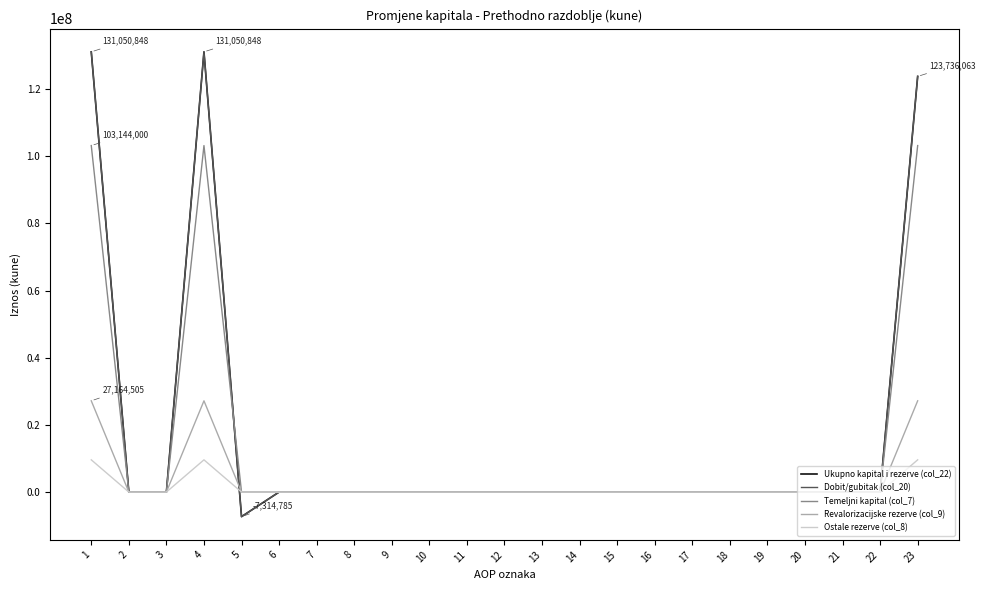

What is the smallest value displayed?

-7314785